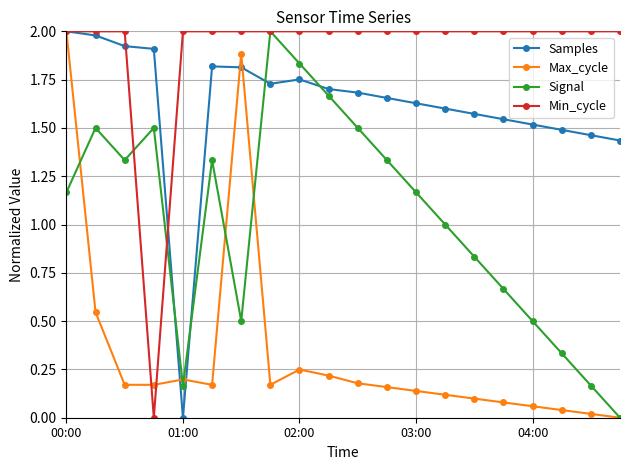

After their last crossing, which series has the higher values: Samples or Min_cycle?

Min_cycle